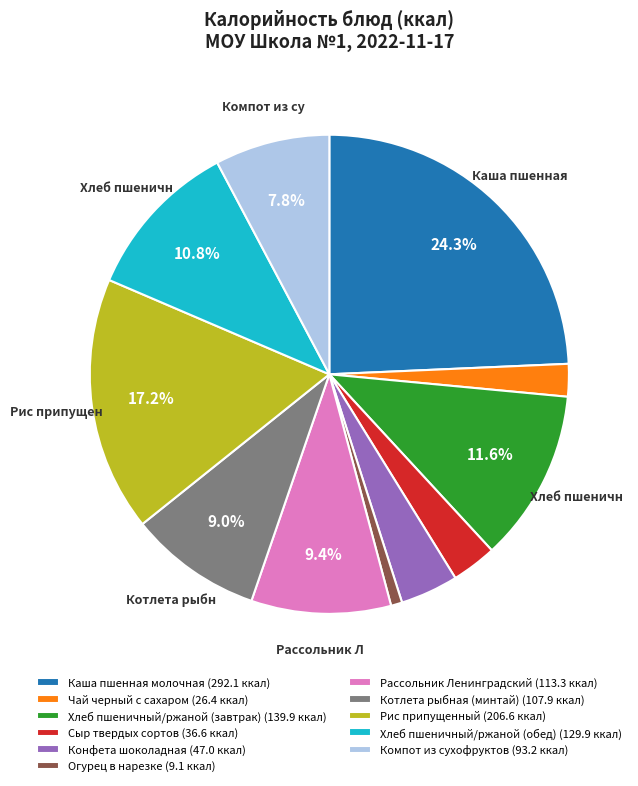

What portion of the pie excludes Рис припущенный (206.6 ккал)?

82.8%